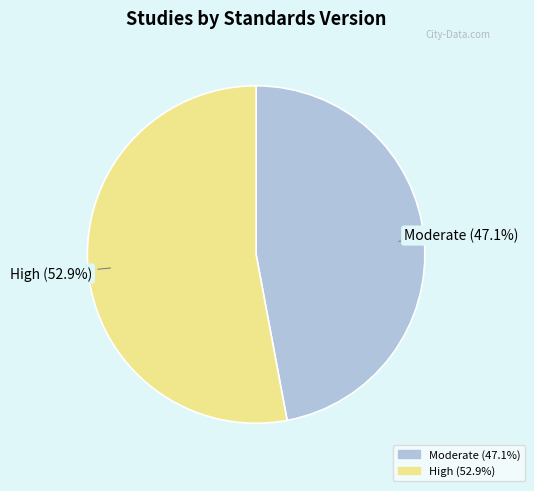

Approximately how many times larger is the value at High compared to Moderate?

1.1